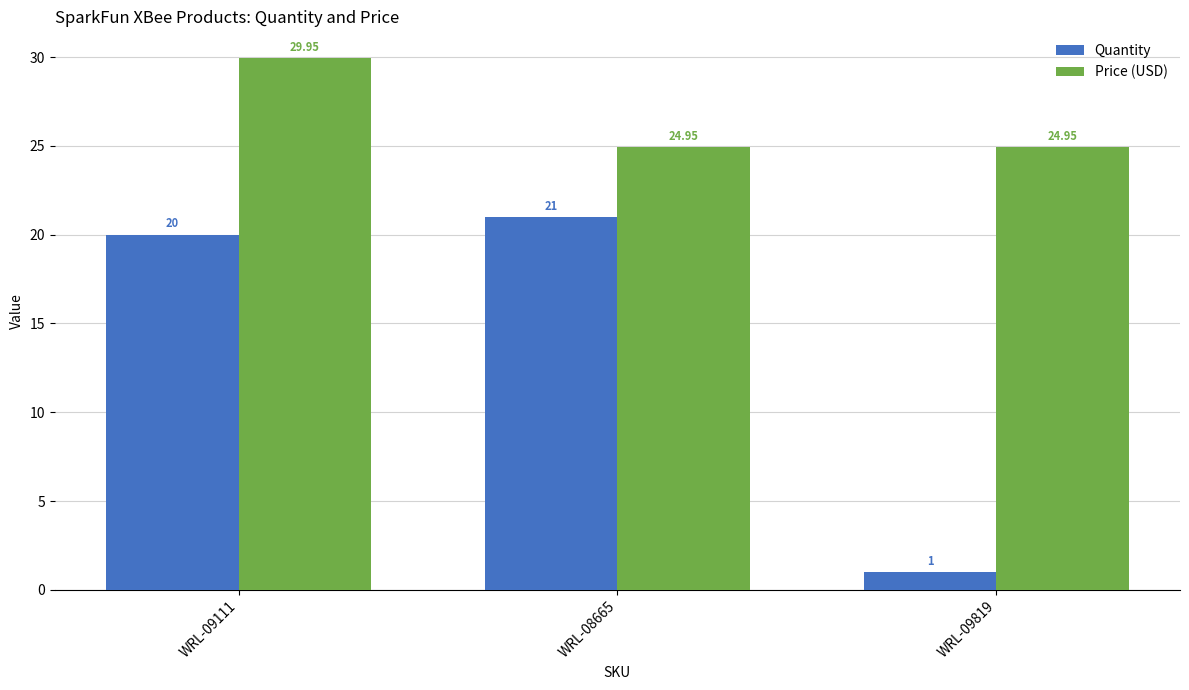

How many bars are there in total?

6